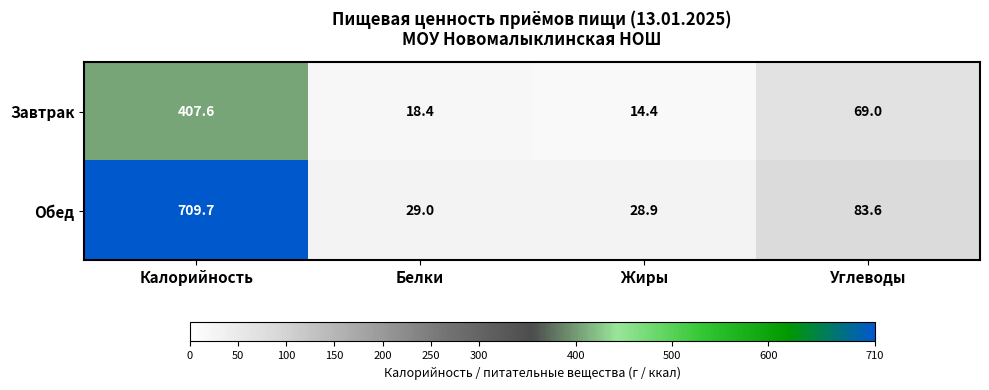

The value of Обед at Жиры is 39.7. True or false?

False